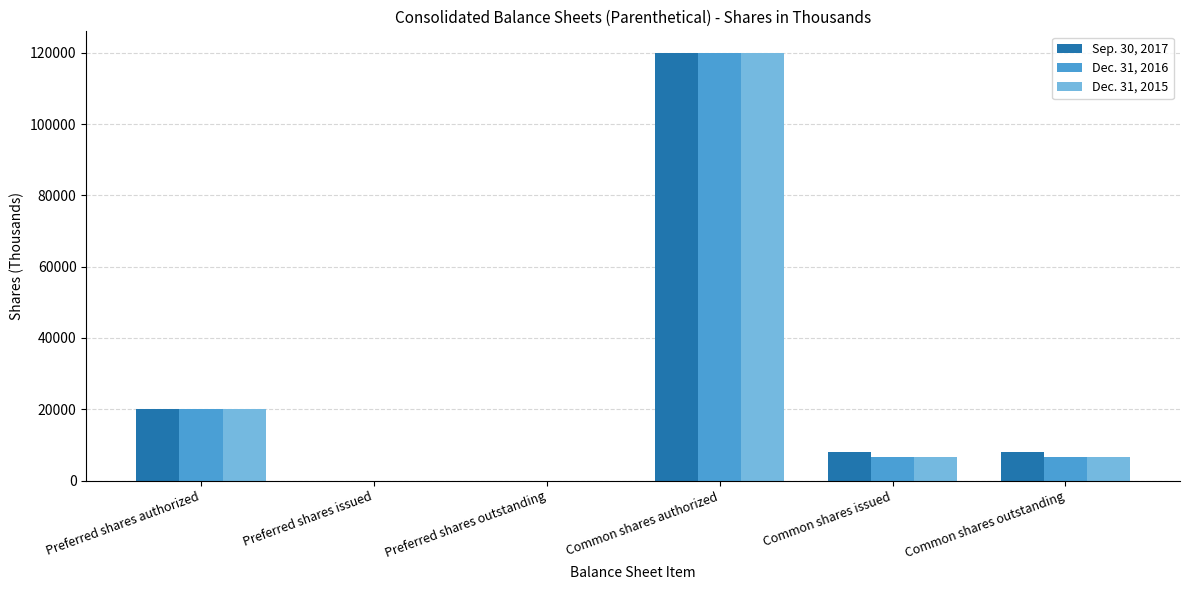

Reading left to right, transcribe all the data shown in this chart.

Sep. 30, 2017: Preferred shares authorized=20000	Preferred shares issued=0	Preferred shares outstanding=0	Common shares authorized=120000	Common shares issued=8068	Common shares outstanding=8068
Dec. 31, 2016: Preferred shares authorized=20000	Preferred shares issued=0	Preferred shares outstanding=0	Common shares authorized=120000	Common shares issued=6630	Common shares outstanding=6630
Dec. 31, 2015: Preferred shares authorized=20000	Preferred shares issued=0	Preferred shares outstanding=0	Common shares authorized=120000	Common shares issued=6549	Common shares outstanding=6549